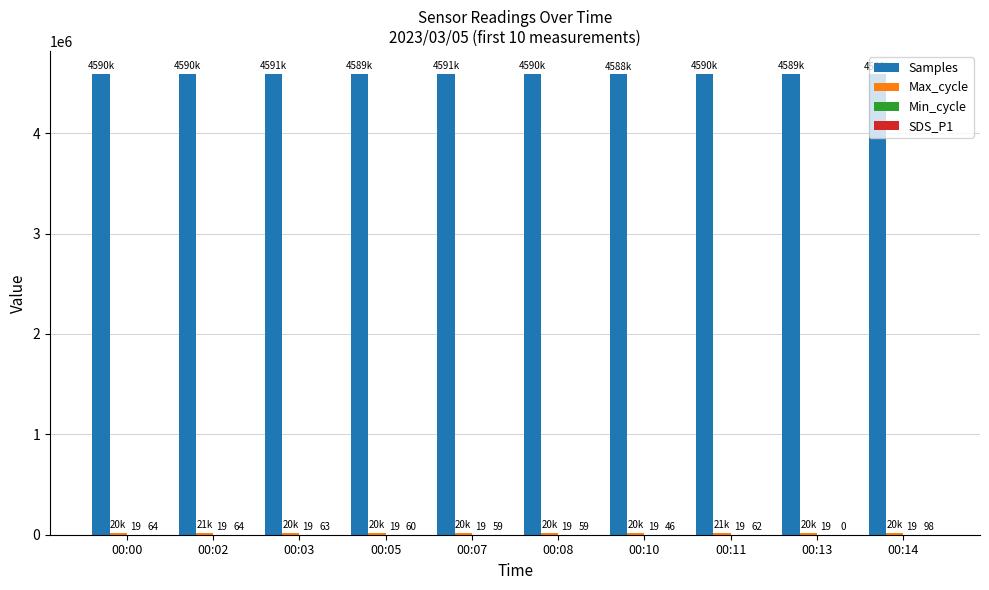

At which category is the sum across all series the highest?

00:11